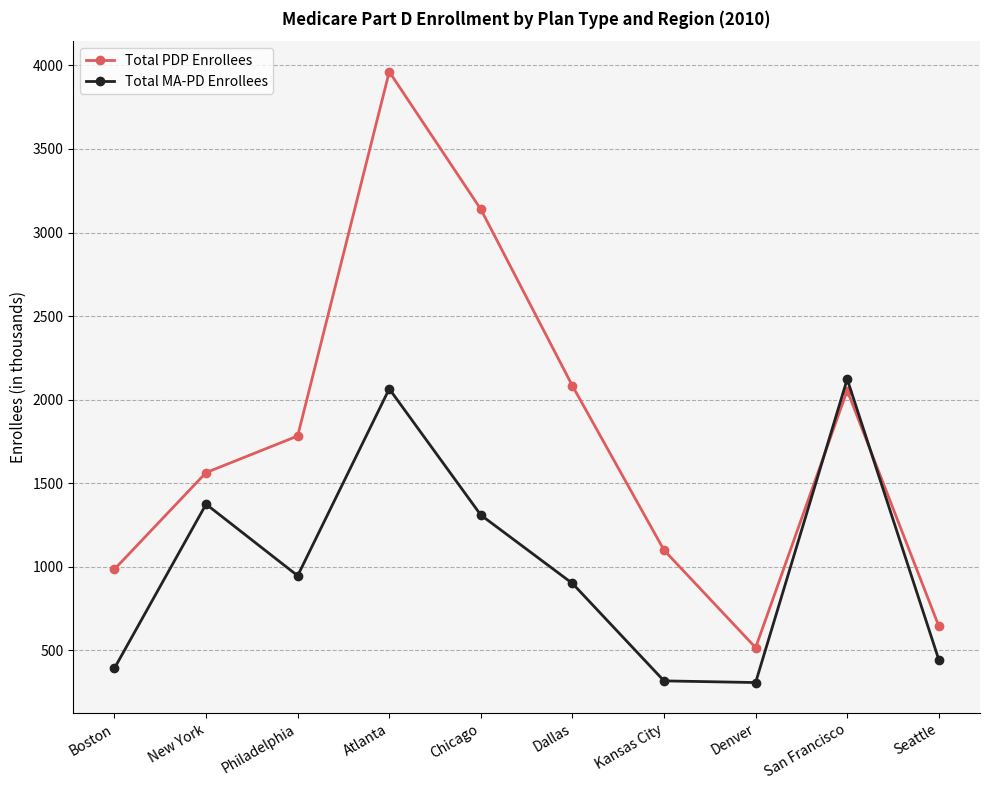

How many intersections are there between Total MA-PD Enrollees and Total PDP Enrollees?

2